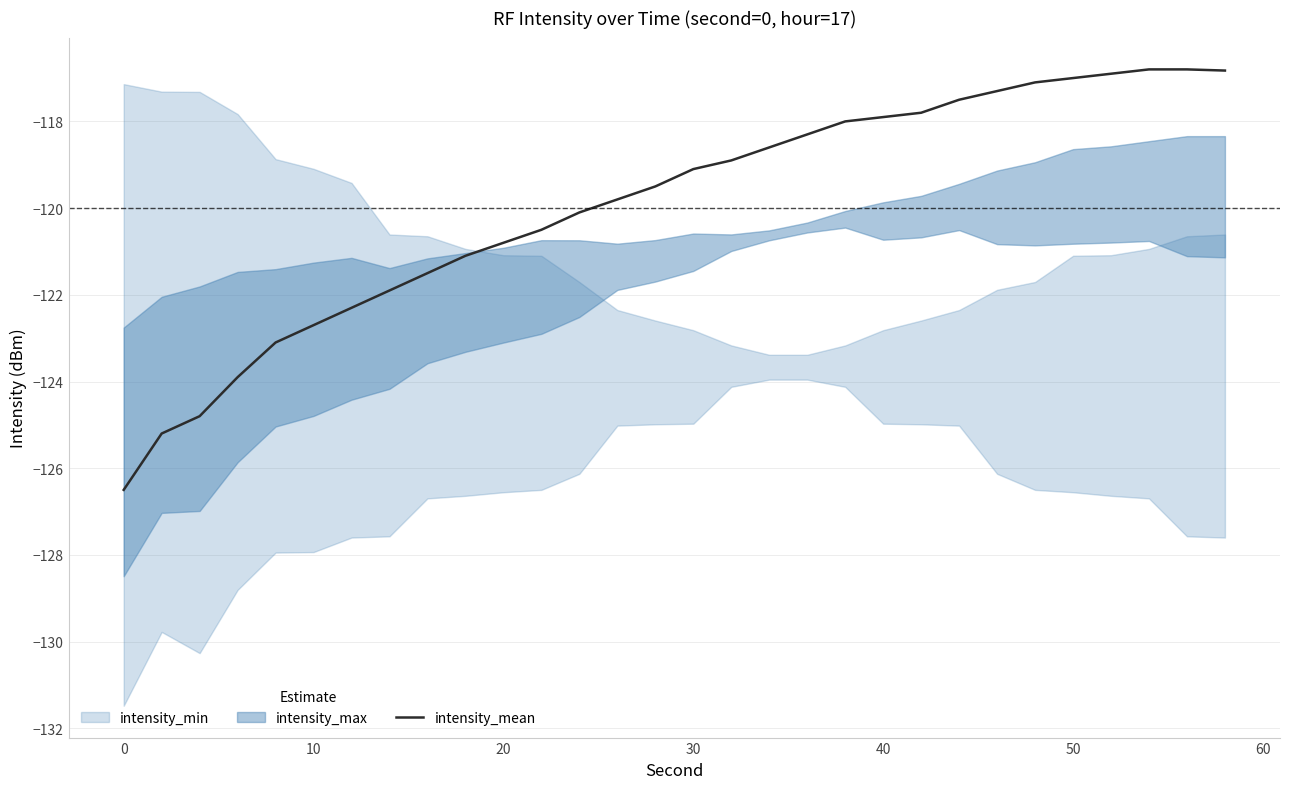

The intensity_mean series shows -117.9 at 40. True or false?

True